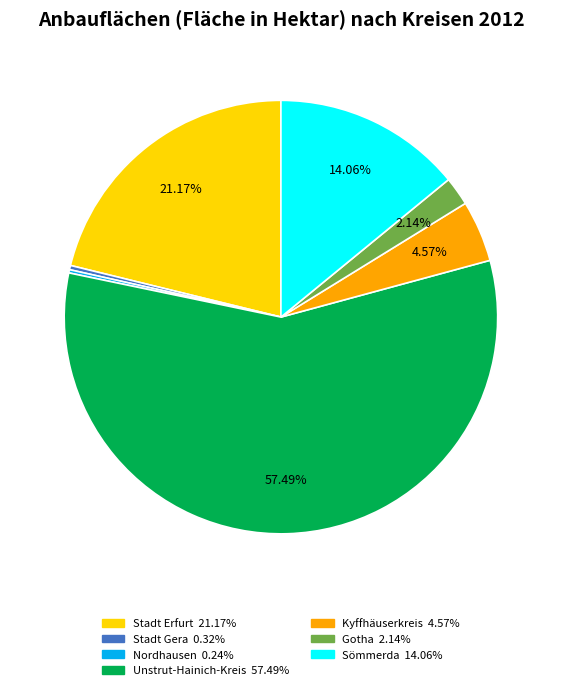

Is there a majority slice in this chart?

Yes